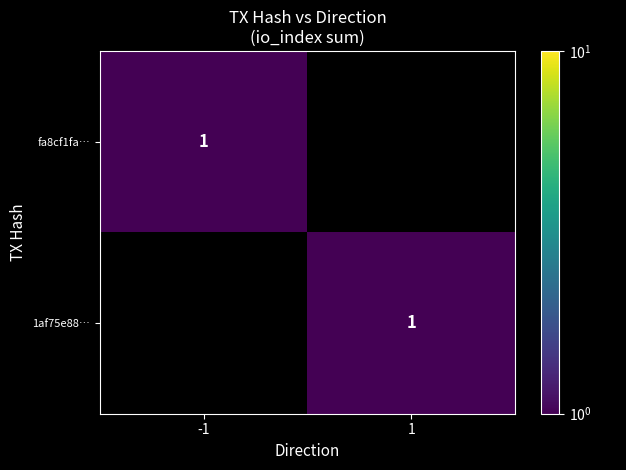

True or false: fa8cf1fa… has a value of 1 at -1.

True